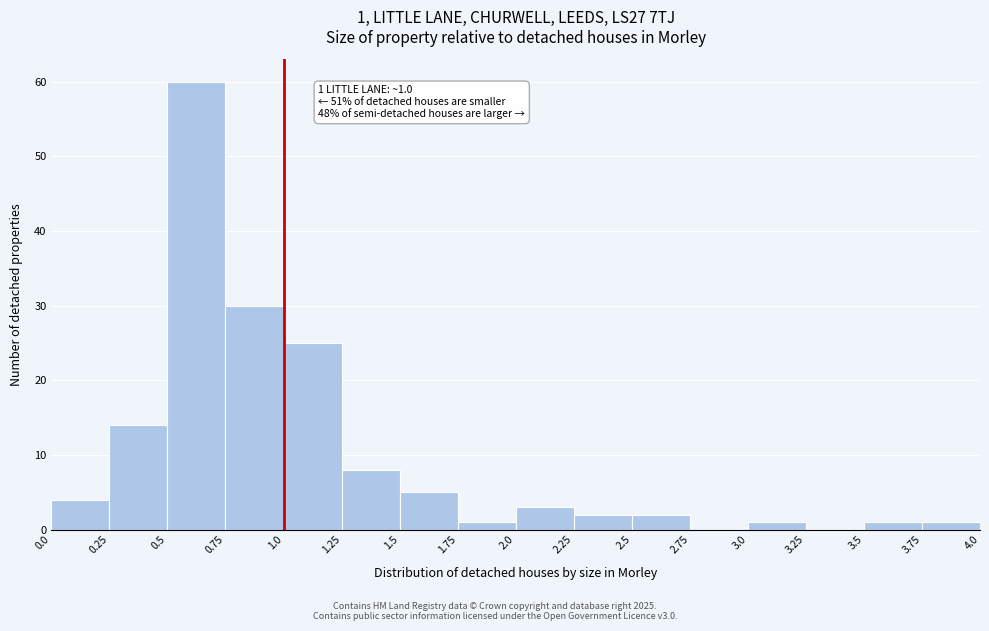

Over which range of the x-axis is the bar tallest?

0.5 to 0.75